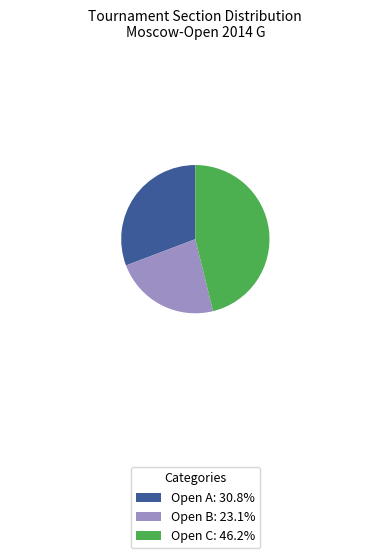

What is the smallest slice in the pie chart?

Open B